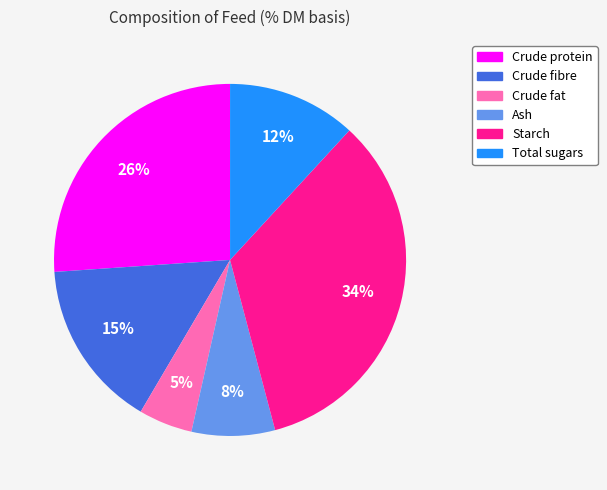

Count the number of slices in the pie.

6